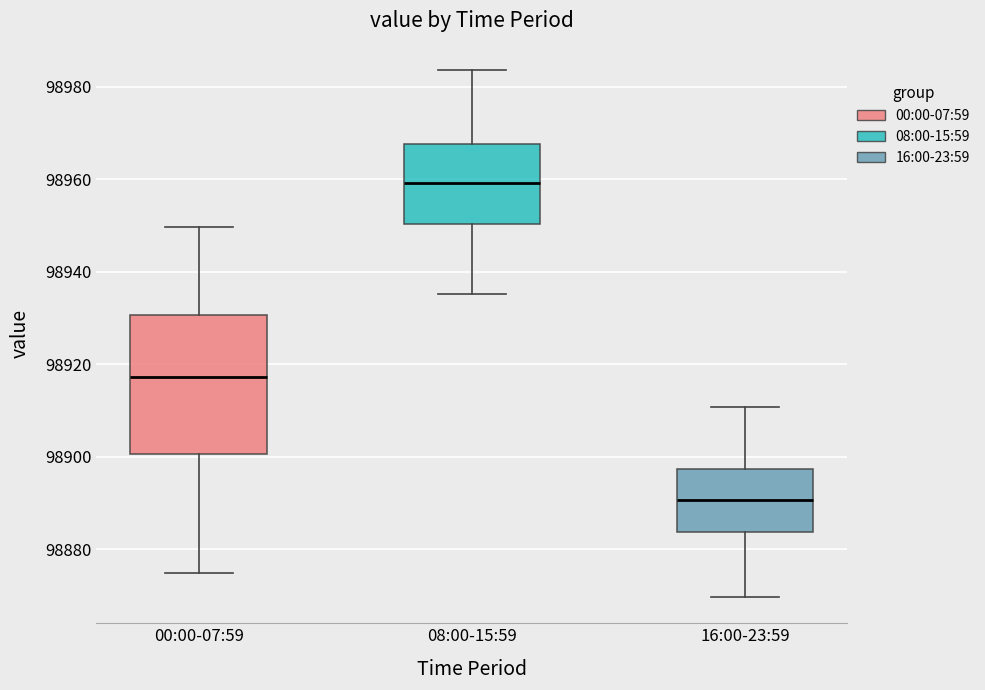

Reading left to right, transcribe this box plot: for each box, give where its median line is, the range the box spans, and where its two whiskers end, as read against the y-axis. The values are not printed on the chart, so give them approximately, as read against the axis.

00:00-07:59: median 98918, box 98900 to 98930, whiskers 98874 to 98950
08:00-15:59: median 98960, box 98950 to 98968, whiskers 98936 to 98984
16:00-23:59: median 98890, box 98884 to 98898, whiskers 98870 to 98910